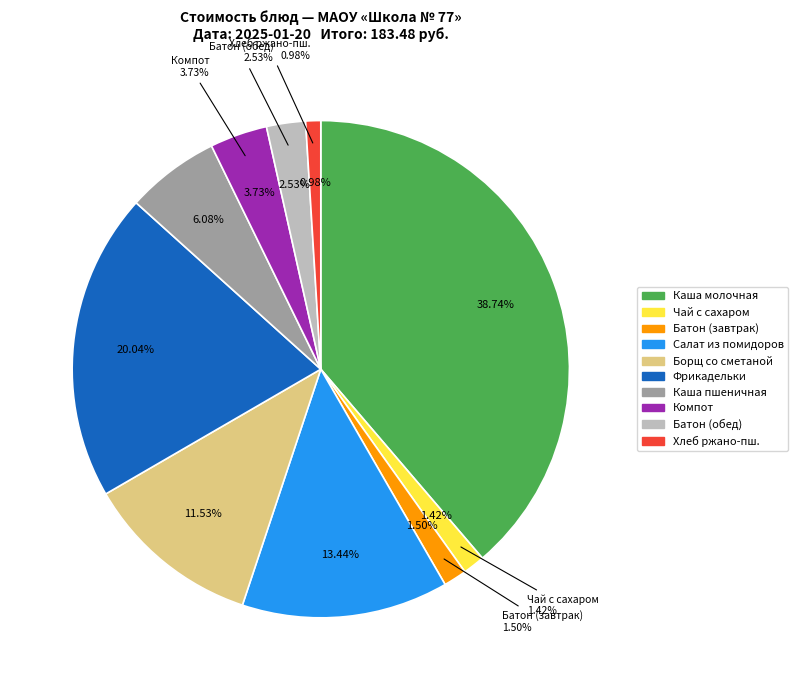

To the nearest percent, what is the average slice percentage?

10%